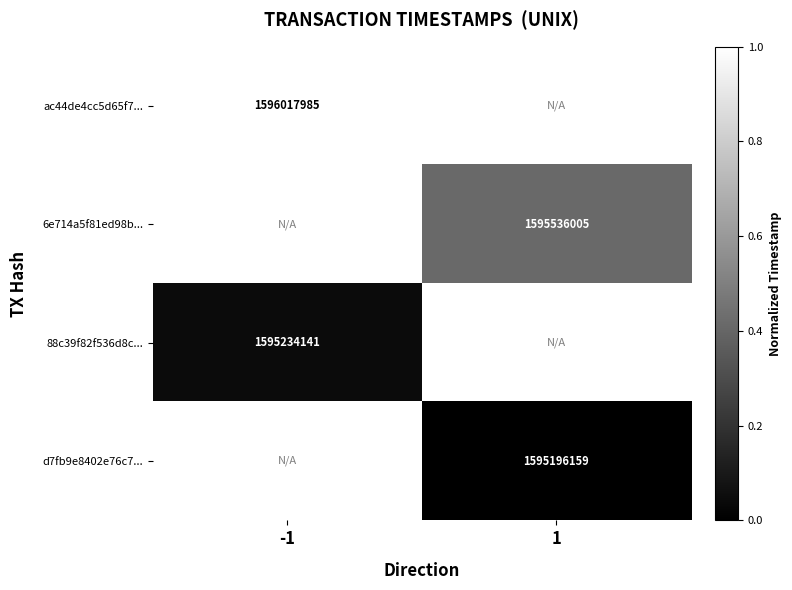

Is the value of 6e714a5f81ed98b... at 1 greater than the value of 88c39f82f536d8c... at -1?

Yes